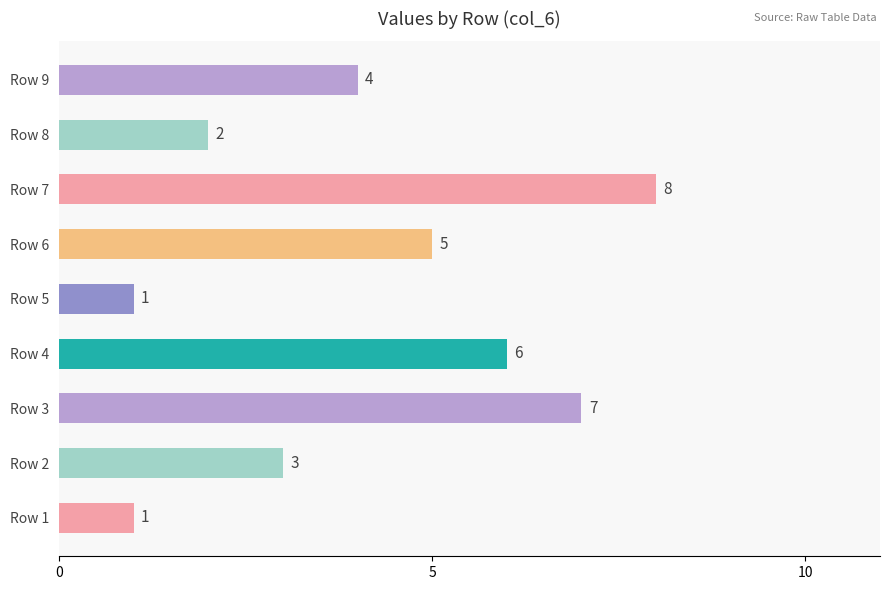

At which label is the value closest to 4?

Row 9